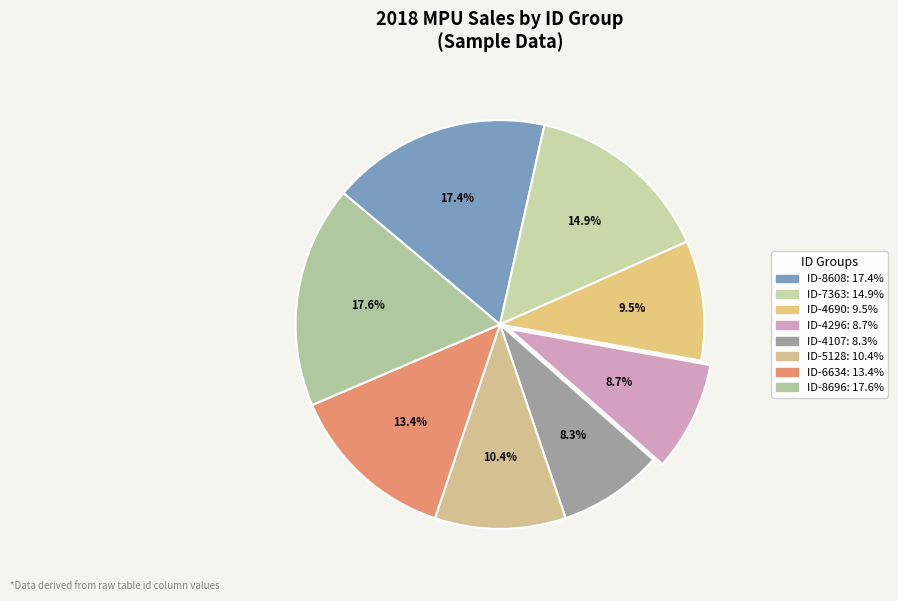

Does დიმიტრი სპირიდონის ძე გუგუშვილი represent more than half of the total?

No